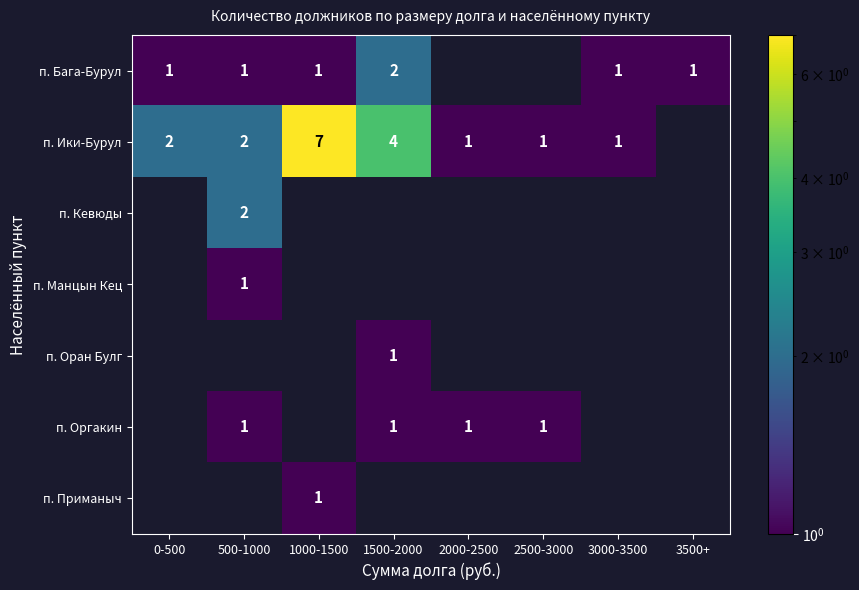

True or false: п. Оргакин has a value of 2 at 2500-3000.

False